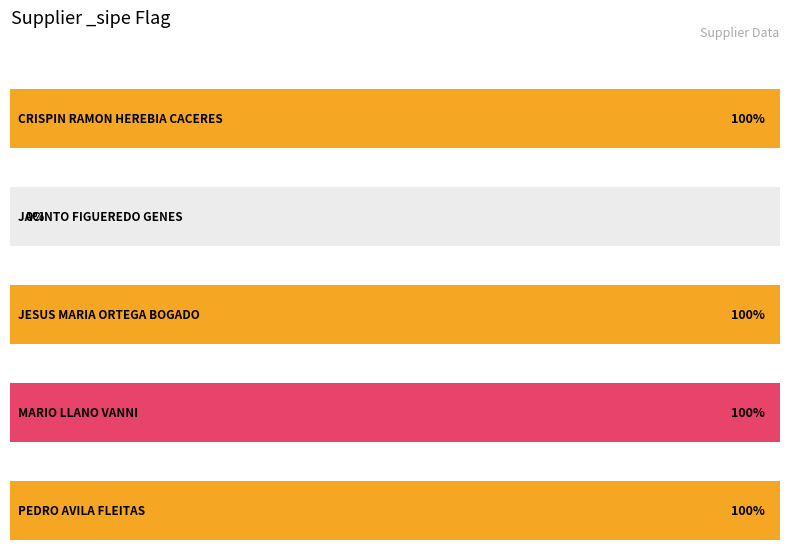

What is the difference between the values at MARIO LLANO
VANNI and JACINTO
FIGUEREDO GENES?

1